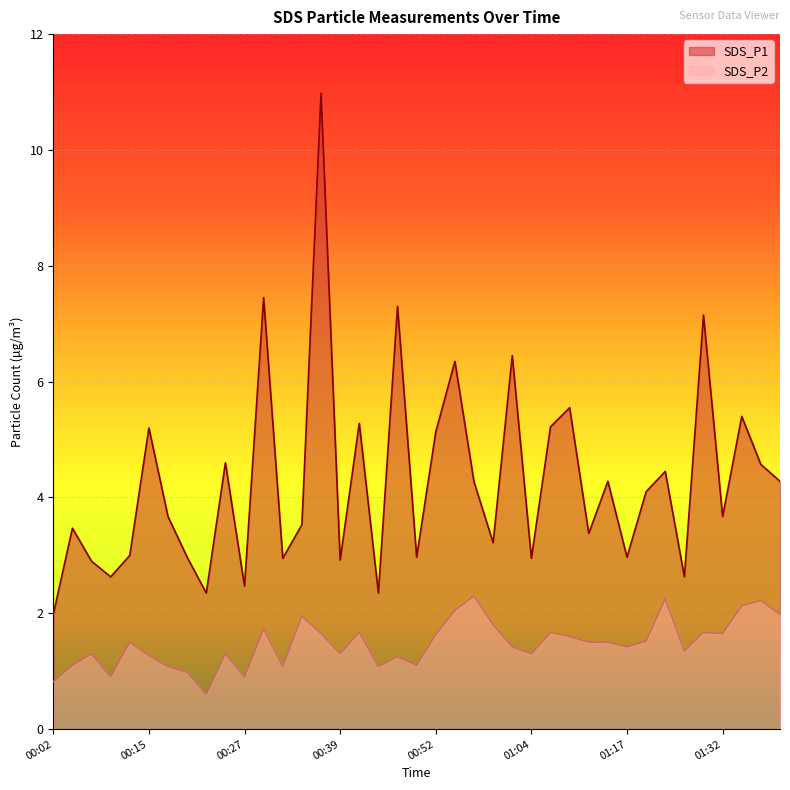

True or false: SDS_P1 has a value of 8.4 at 00:42.

False